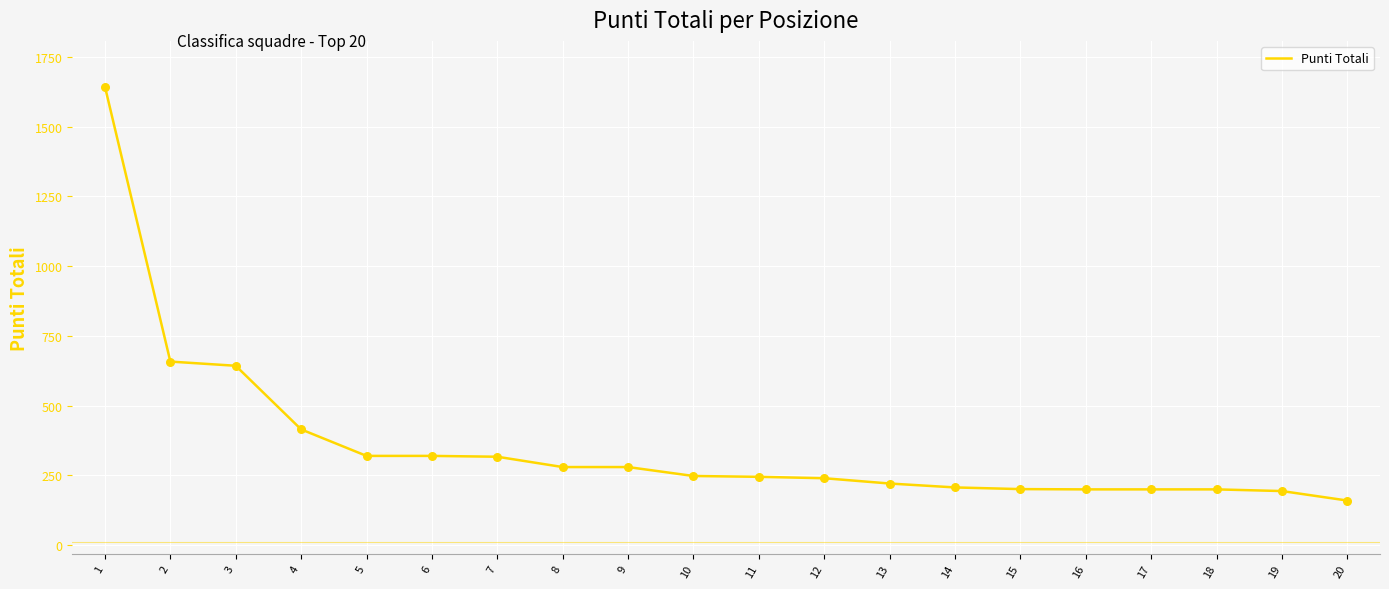

What is the change in value from 6 to 7?

-3